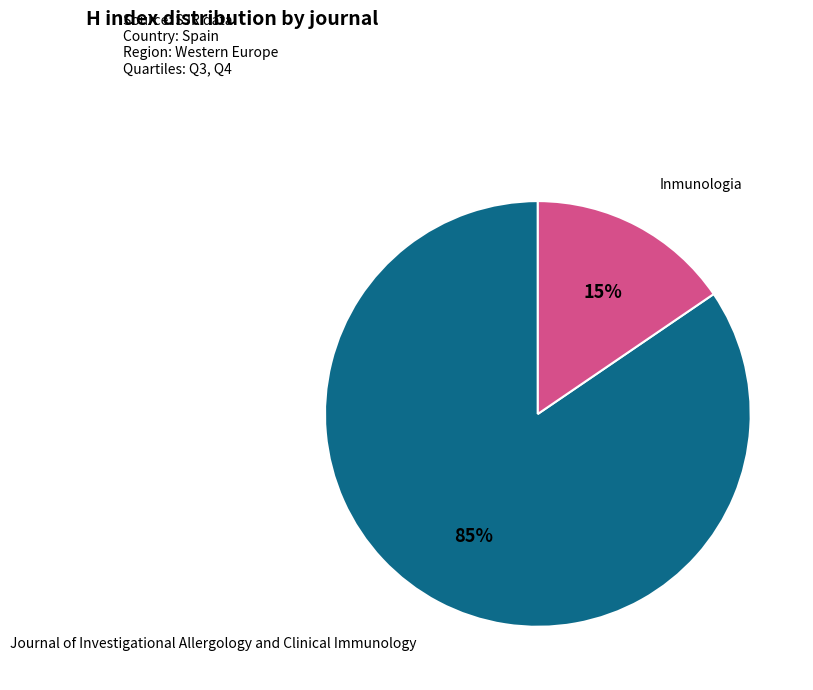

How many segments does this pie chart have?

2